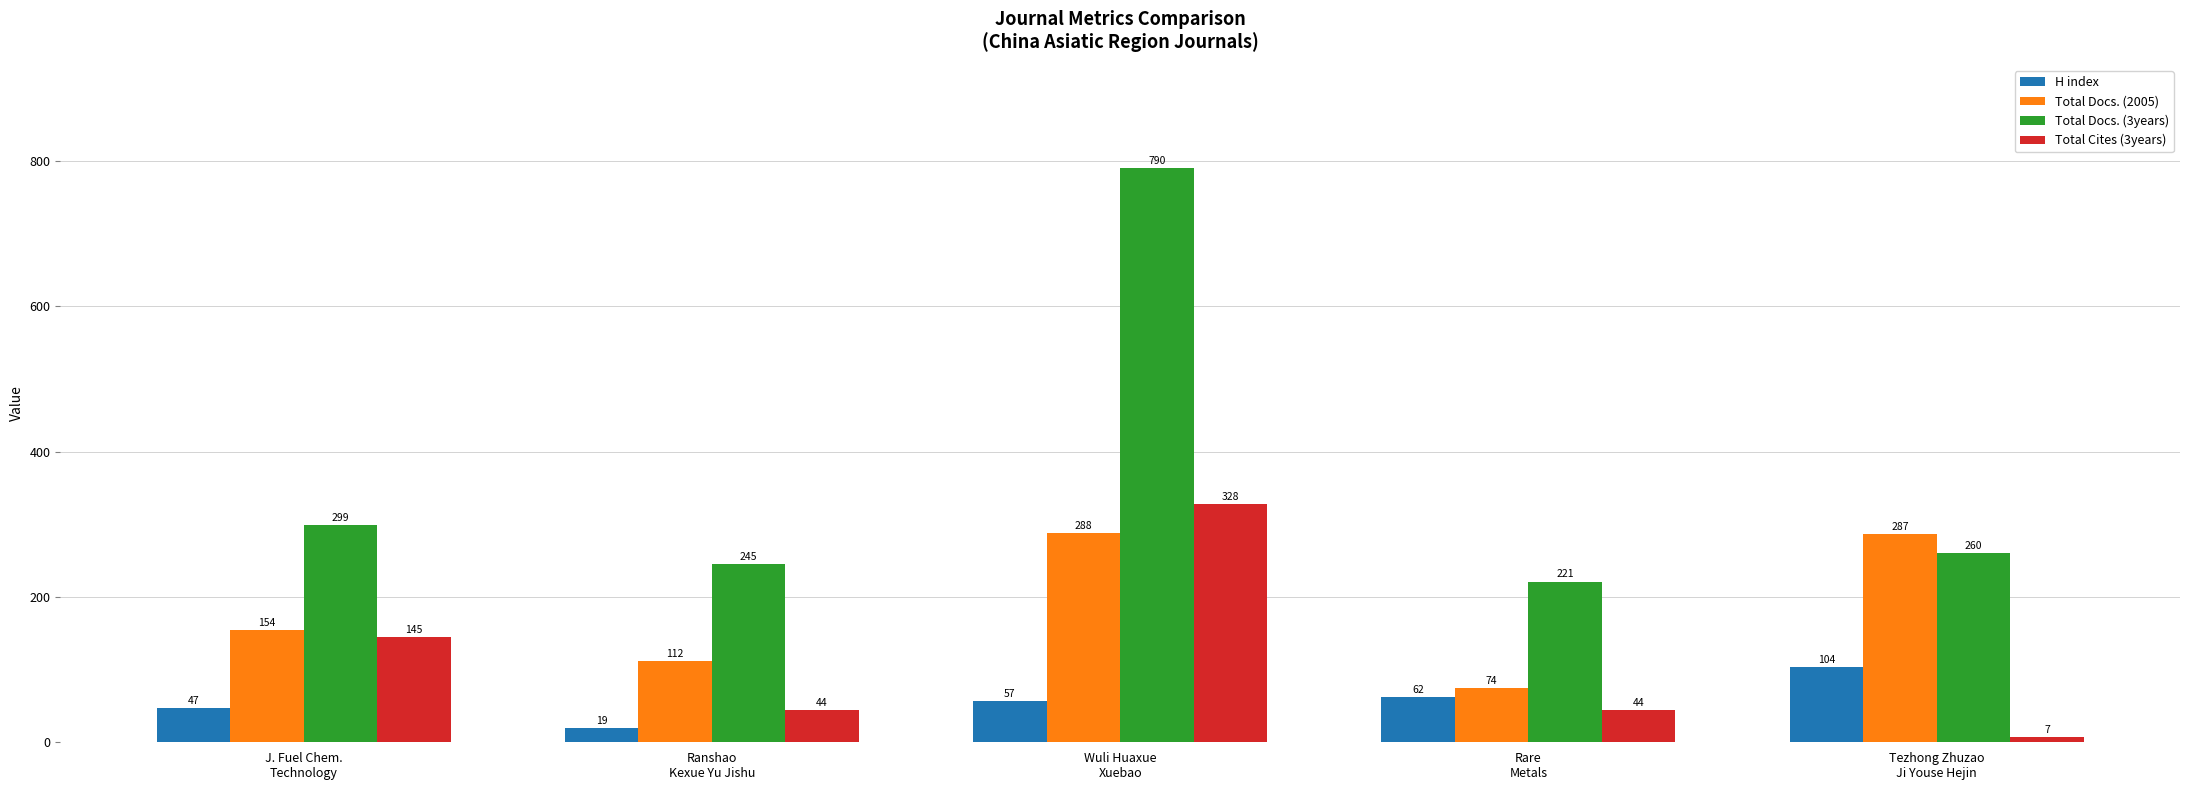

Between Wuli Huaxue
Xuebao and Rare
Metals, which series saw the biggest shift?

Total Docs. (3years)